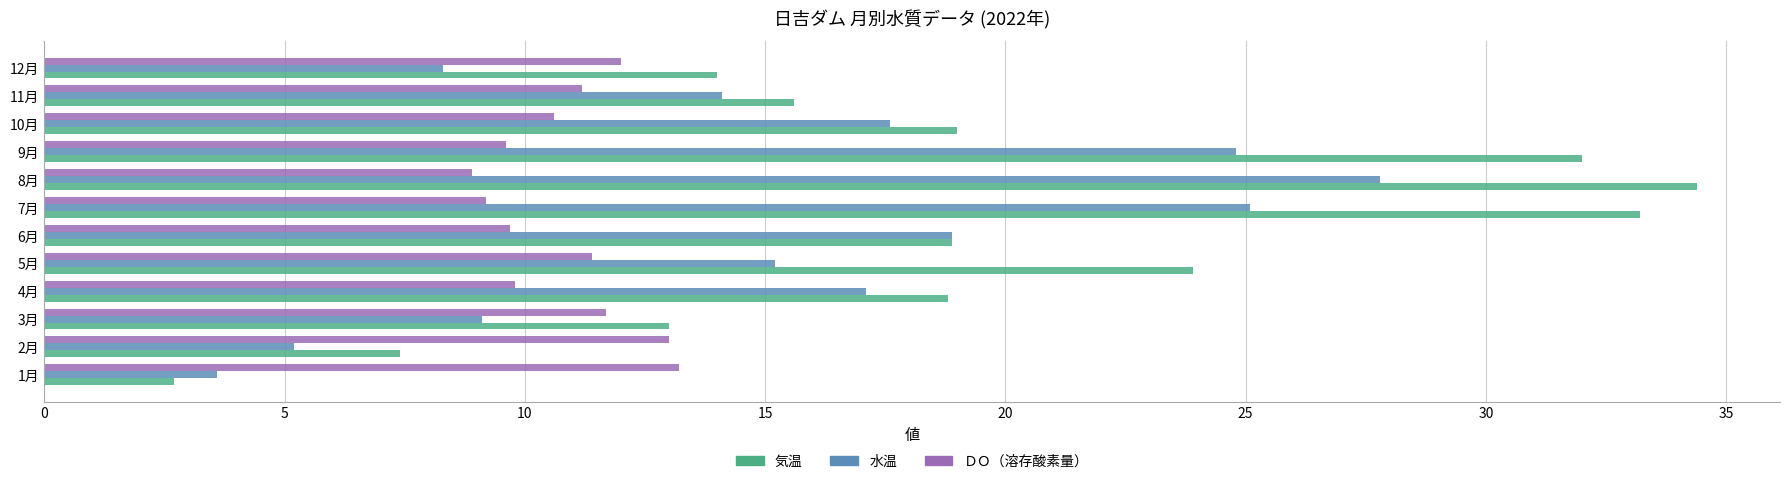

What is the maximum value shown in the chart?

34.4